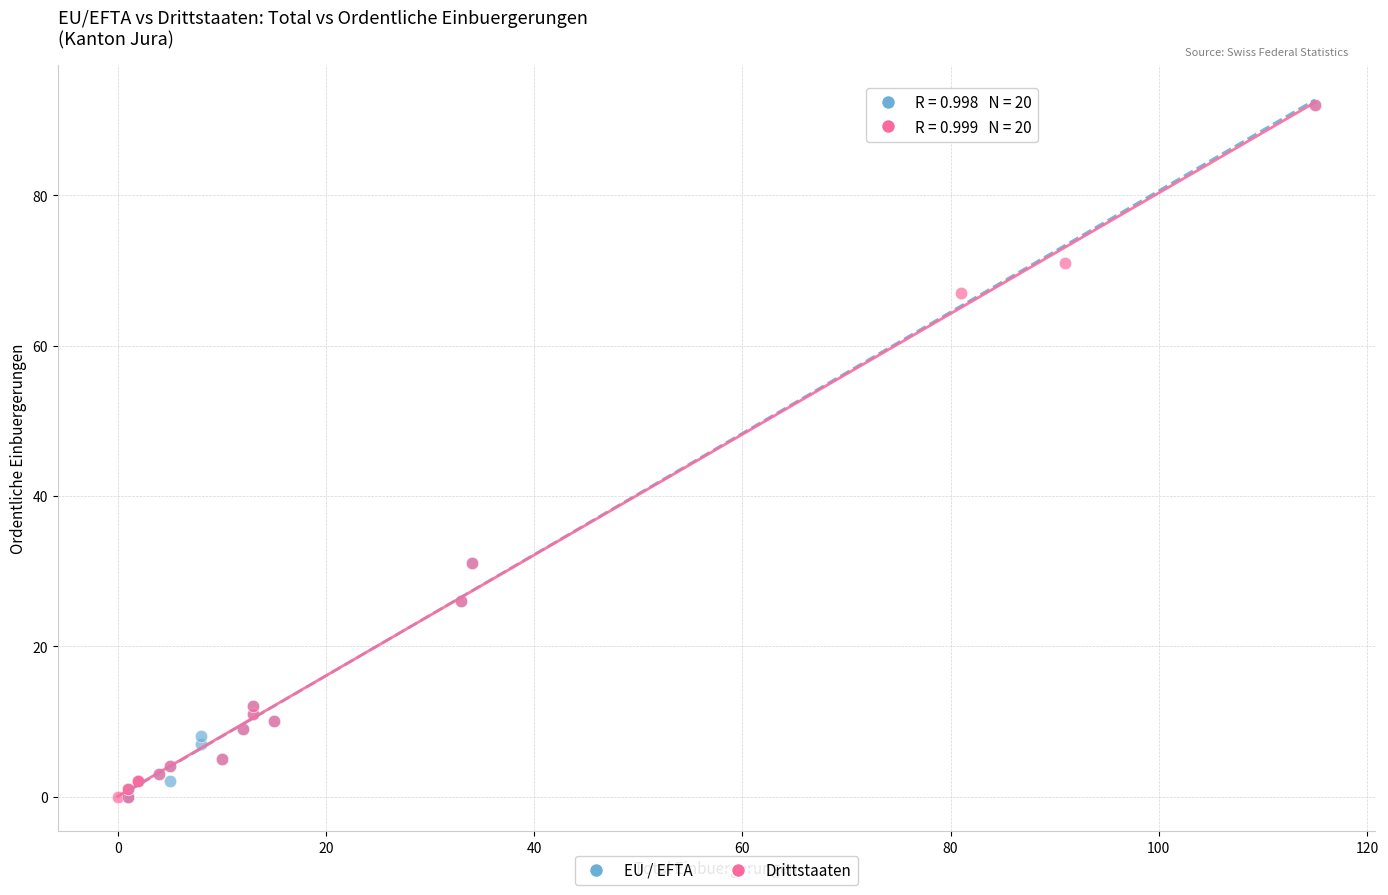

What are all the series names shown in the legend?

EU / EFTA, Drittstaaten